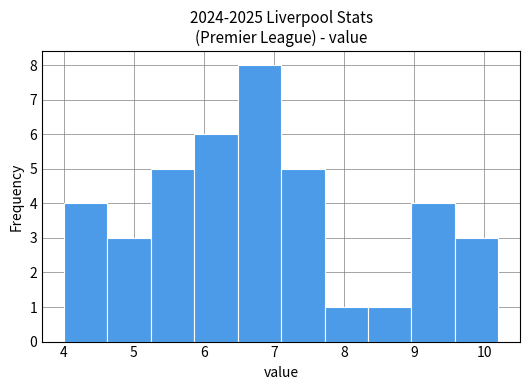

Reading left to right, list every bar in this chart as the range it spans on the x-axis followed by its height. Neither the bar edges nor the heights are printed on the chart, so give them approximately, as read against the axes.

4.00 to 4.62: 4
4.62 to 5.24: 3
5.24 to 5.86: 5
5.86 to 6.48: 6
6.48 to 7.10: 8
7.10 to 7.72: 5
7.72 to 8.34: 1
8.34 to 8.96: 1
8.96 to 9.58: 4
9.58 to 10.20: 3